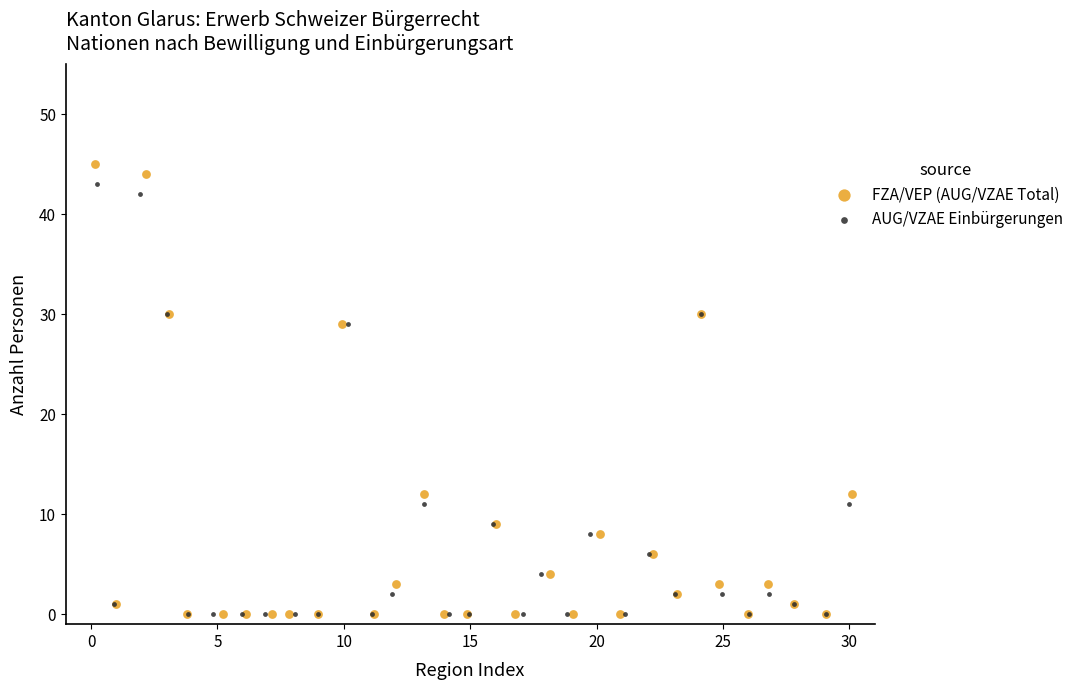

What are all the series names shown in the legend?

FZA/VEP (AUG/VZAE Total), AUG/VZAE Einbürgerungen